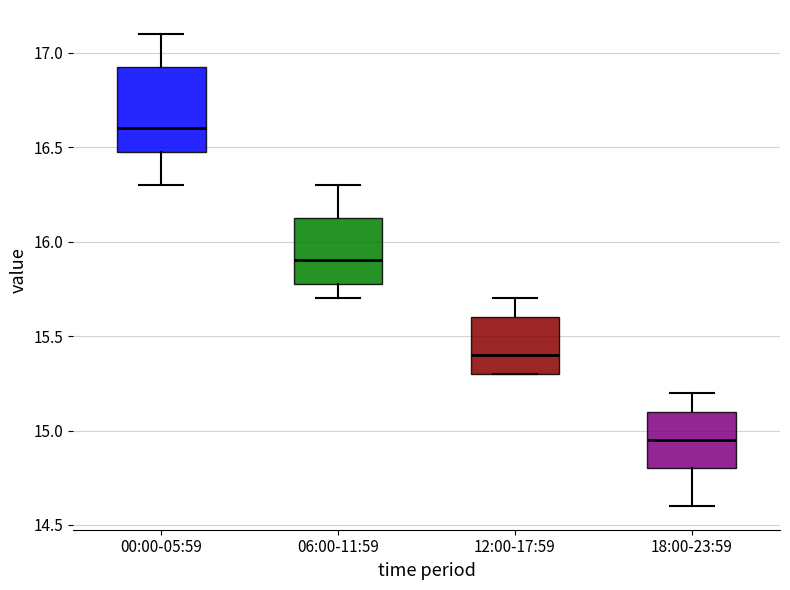

Which box's median line is the lowest?

18:00-23:59